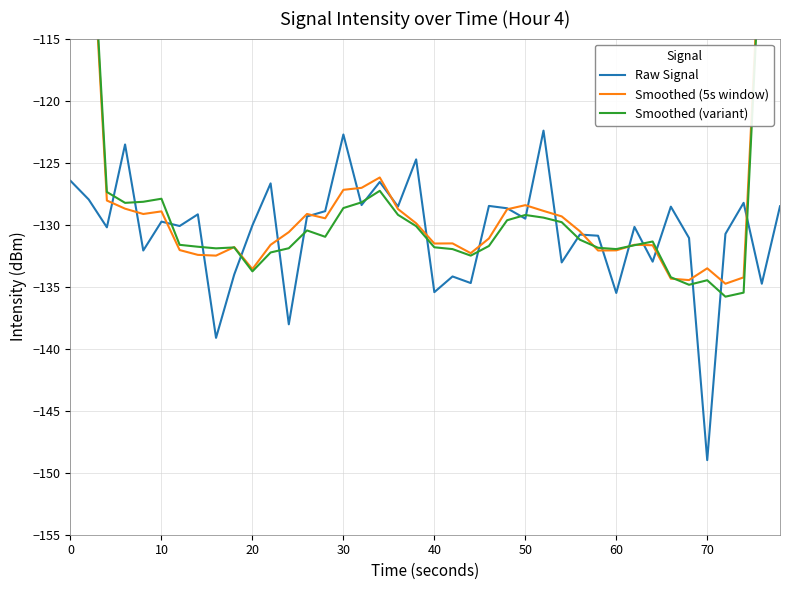

Reading right to left, extract all data points from this chart.

Raw Signal: -128.5	-134.8	-128.2	-130.7	-149.0	-131.1	-128.6	-133.0	-130.2	-135.5	-130.9	-130.8	-133.0	-122.4	-129.5	-128.7	-128.5	-134.7	-134.2	-135.4	-124.7	-128.5	-126.6	-128.4	-122.7	-128.9	-129.3	-138.0	-126.7	-130.1	-134.0	-139.1	-129.2	-130.1	-129.8	-132.1	-123.5	-130.2	-128.0	-126.5
Smoothed (5s window): -78.3	-104.5	-134.3	-134.8	-133.5	-134.5	-134.4	-131.7	-131.6	-132.1	-132.1	-130.5	-129.3	-128.9	-128.4	-128.8	-131.1	-132.3	-131.5	-131.5	-129.9	-128.7	-126.2	-127.0	-127.2	-129.5	-129.1	-130.6	-131.6	-133.6	-131.8	-132.5	-132.4	-132.1	-128.9	-129.1	-128.7	-128.1	-101.6	-76.9
Smoothed (variant): -79.2	-105.3	-135.5	-135.8	-134.5	-134.8	-134.2	-131.4	-131.7	-132.0	-131.9	-131.2	-129.8	-129.4	-129.2	-129.6	-131.7	-132.5	-132.0	-131.8	-130.1	-129.2	-127.3	-128.2	-128.7	-131.0	-130.5	-131.9	-132.2	-133.8	-131.8	-131.9	-131.8	-131.6	-127.9	-128.2	-128.2	-127.4	-100.9	-76.6